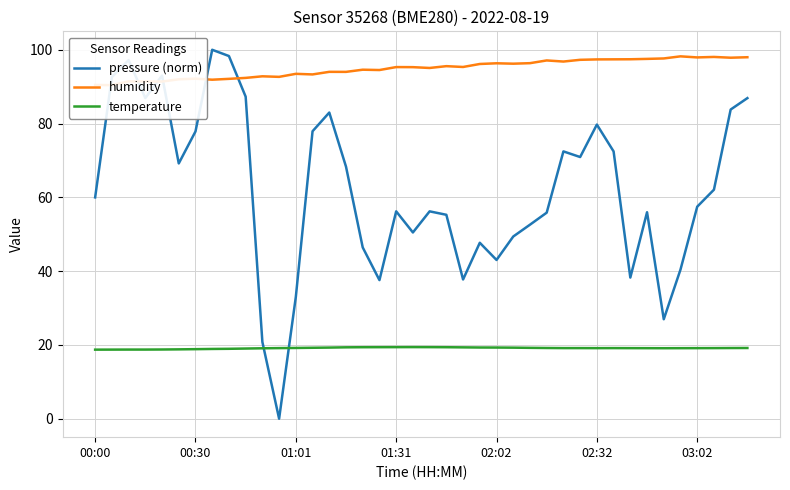

What is the value of the temperature point at the 21st from the left?

19.4